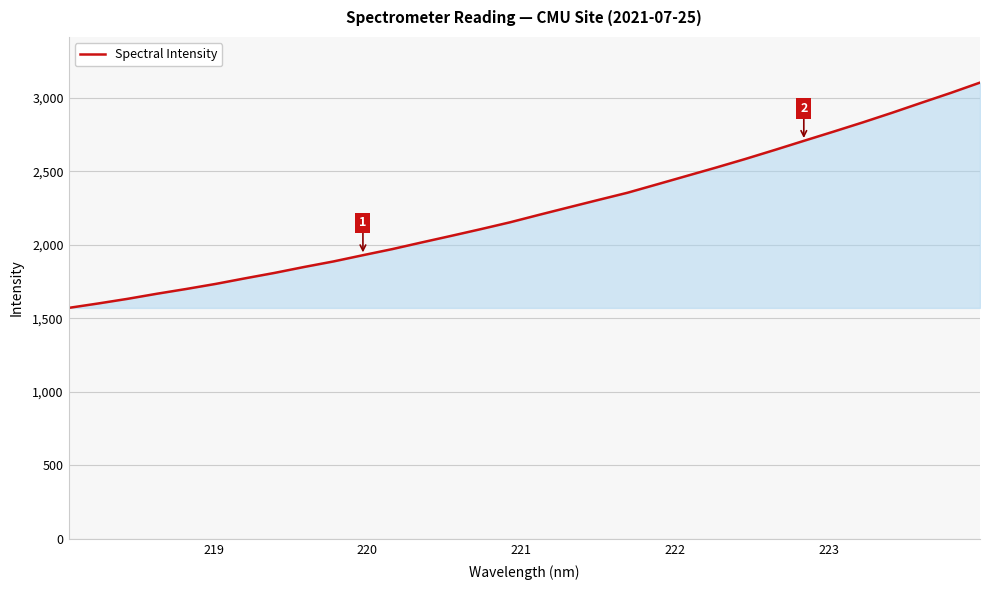

What is the maximum value shown in the chart?

3102.3